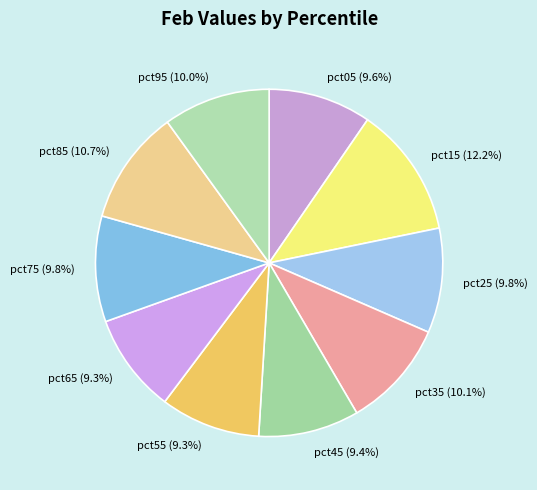

Is it true that pct55 is 3% of the pie?

False